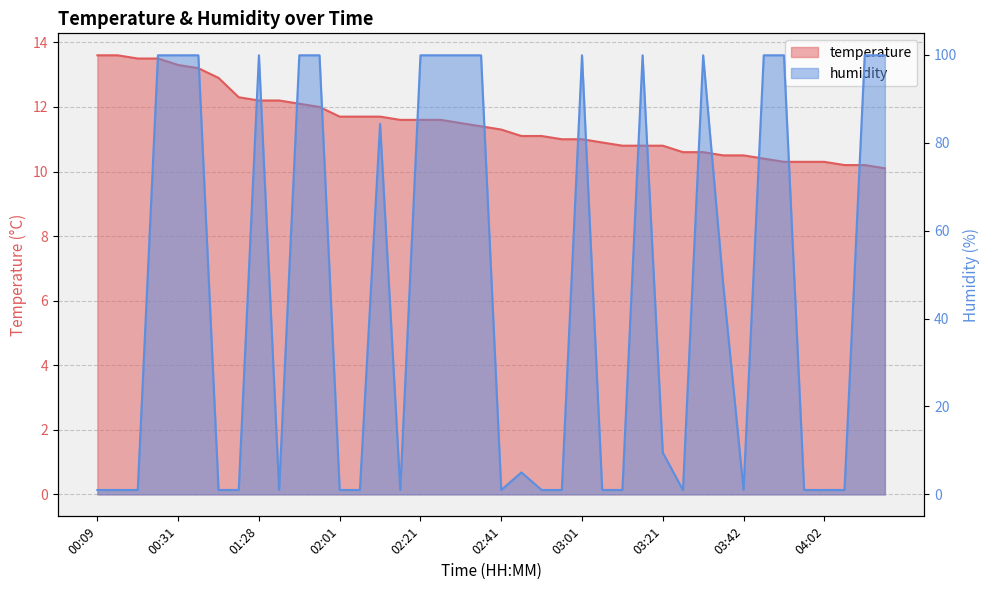

What is the sum of all temperature values?

460.0